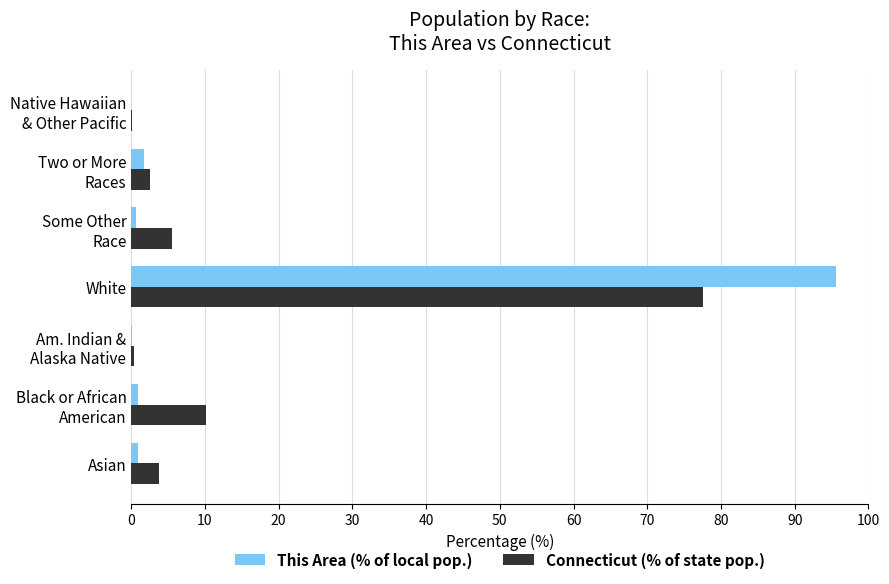

What is the total value across all series at White?

173.2